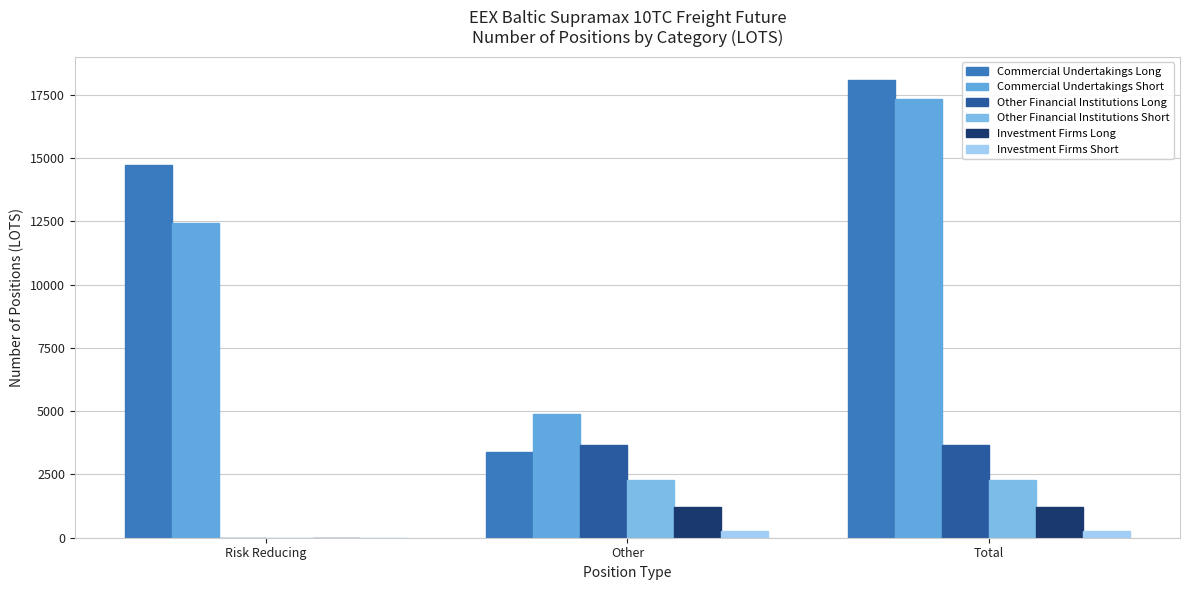

Between Risk Reducing and Other, which series saw the biggest shift?

Commercial Undertakings Long